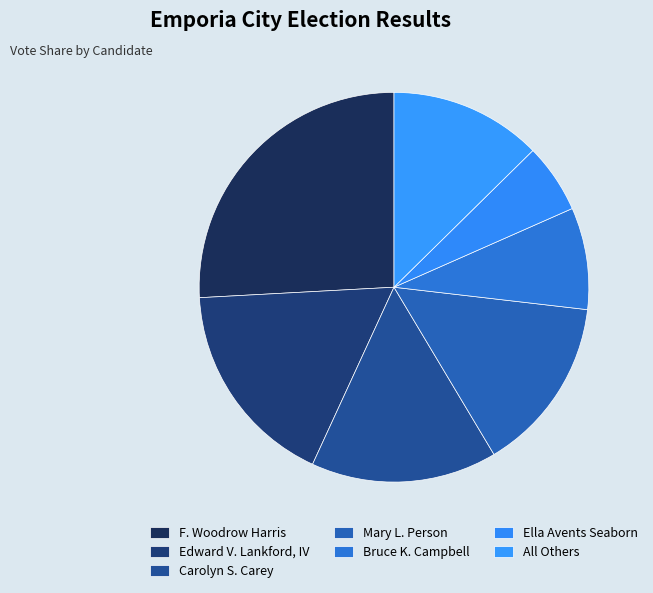

Count the number of slices in the pie.

7